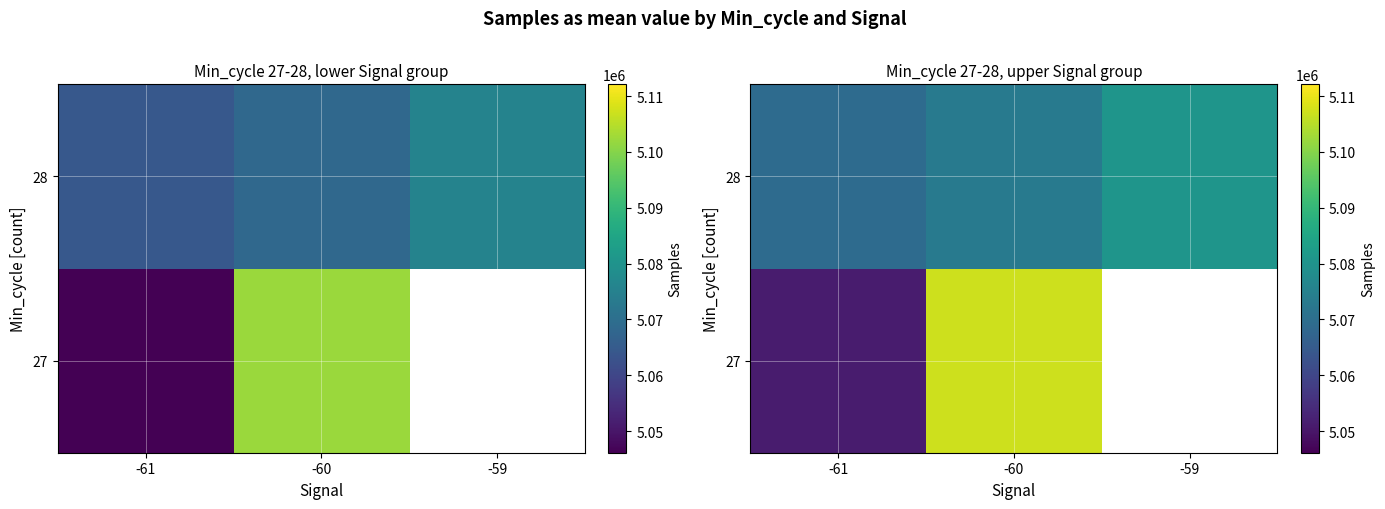

What is the difference between the 28 values at -59 and -61?

11412.8